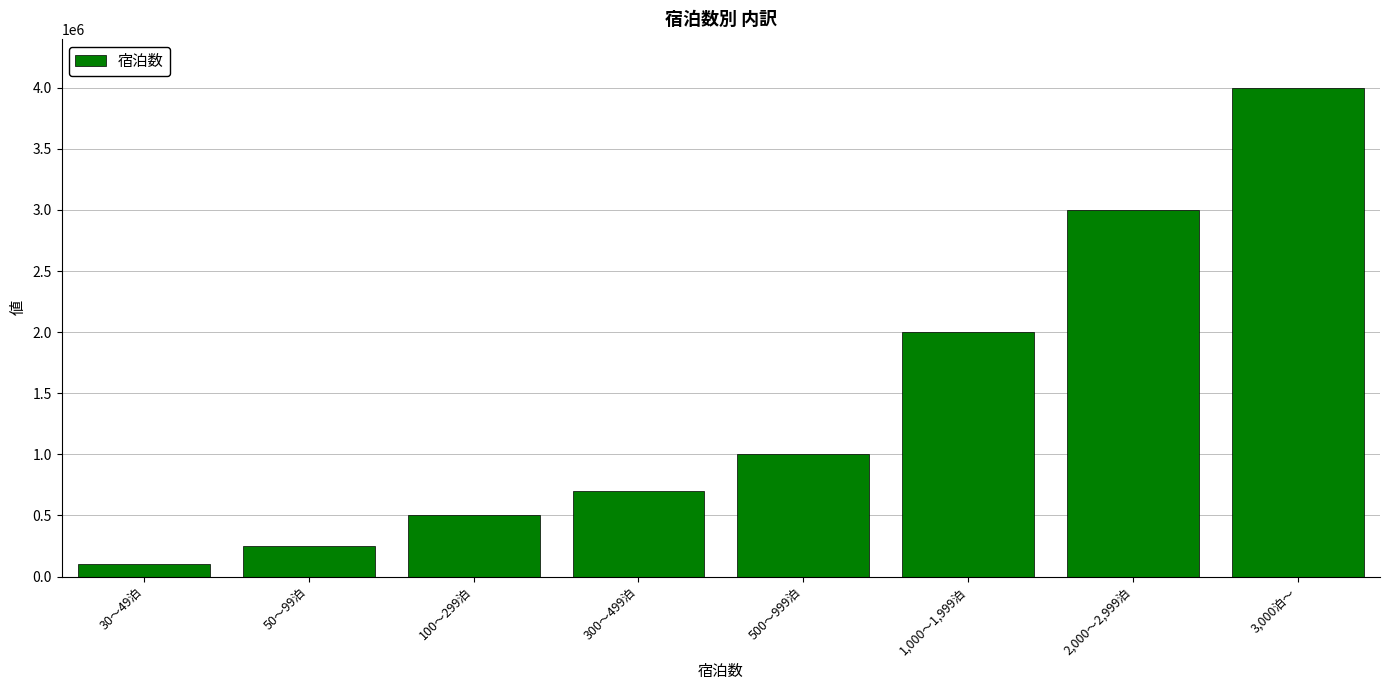

How many values are below 1000000?

4